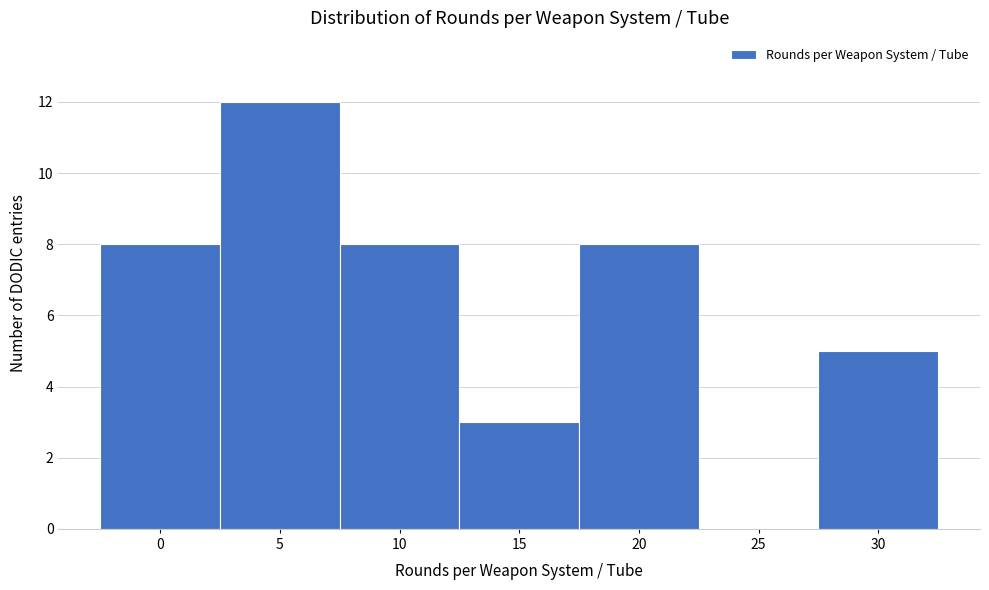

Reading right to left, transcribe all the data shown in this chart.

30=5	25=0	20=8	15=3	10=8	5=12	0=8